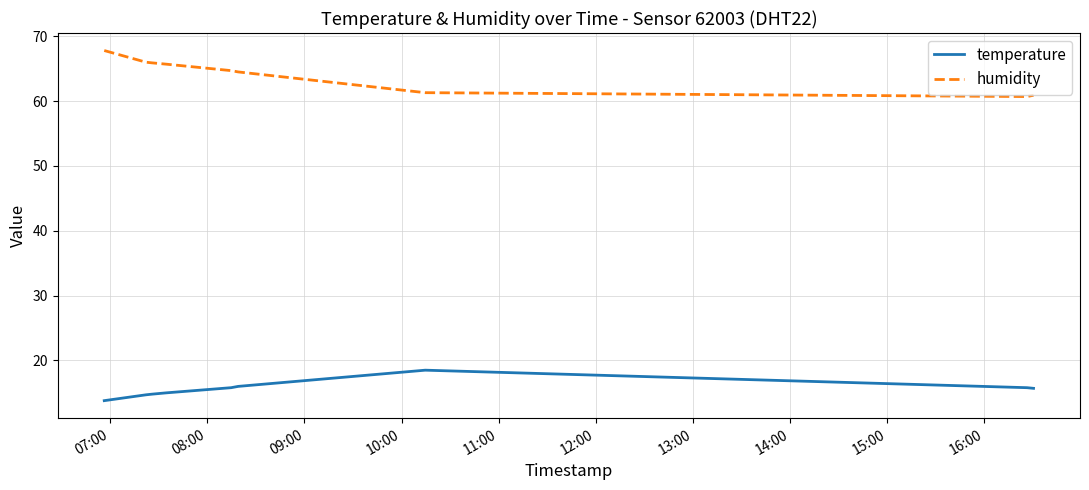

Which series has the largest total across all categories?

humidity